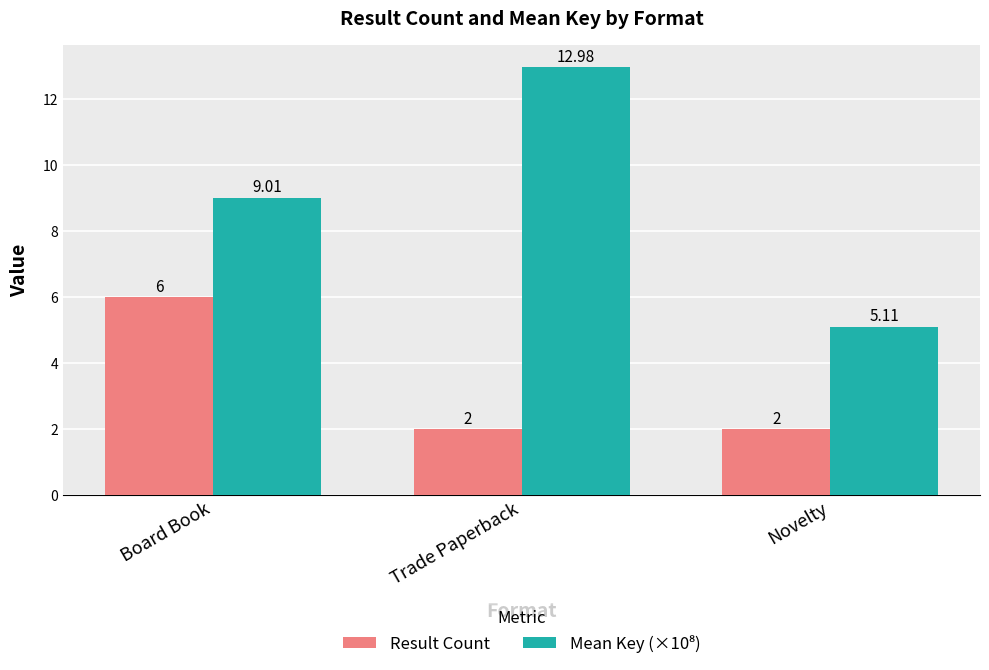

How many groups of bars are there?

3